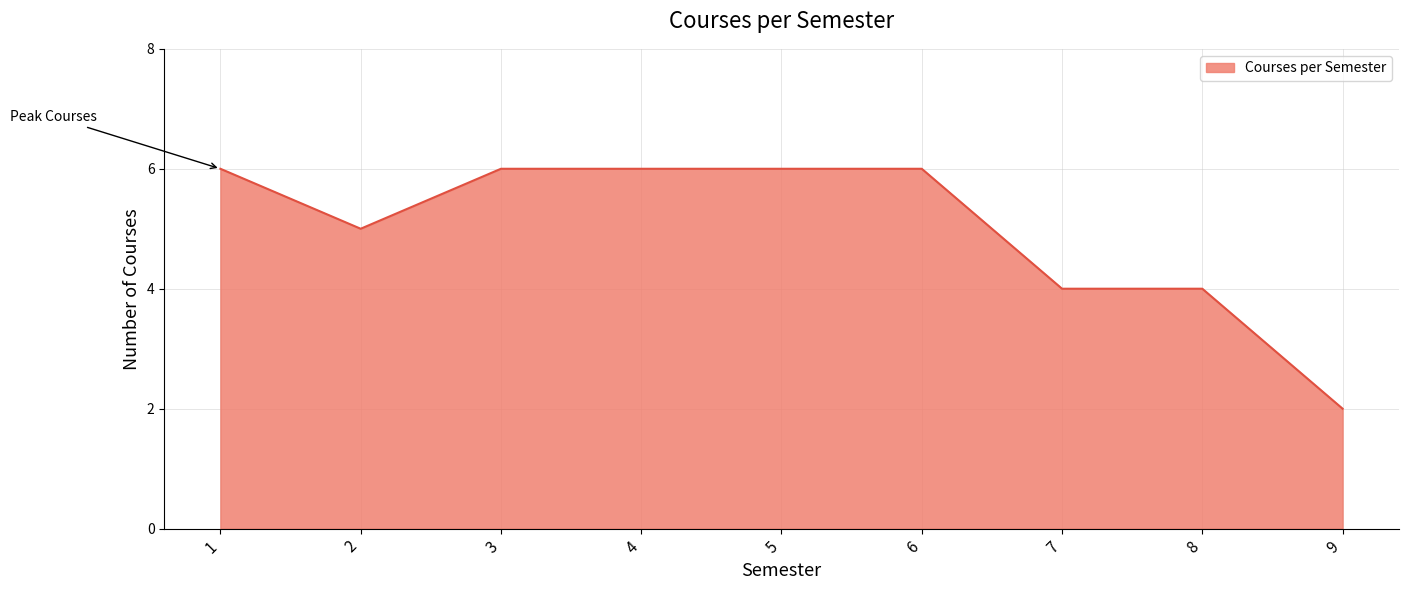

How many values are between 4 and 6?

8